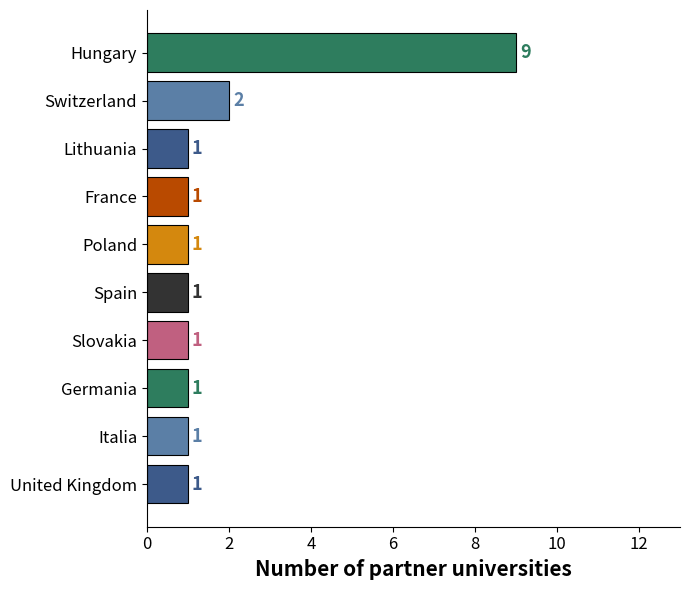

Between Hungary and Lithuania, which is larger?

Hungary